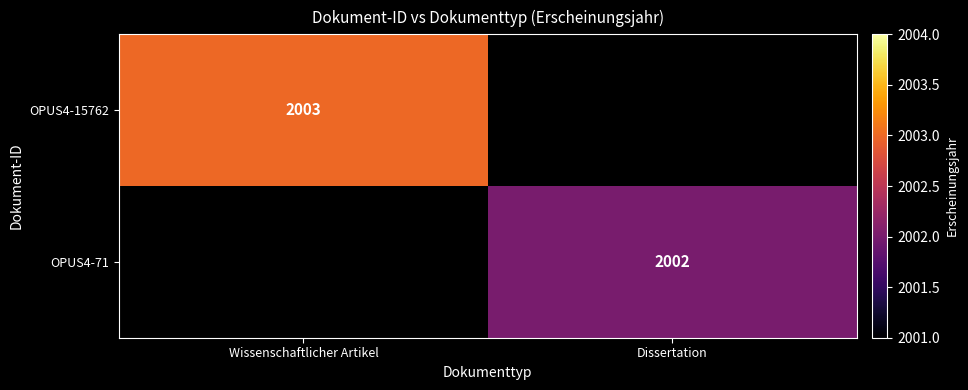

Is it true that OPUS4-71 equals 580 at Dissertation?

False